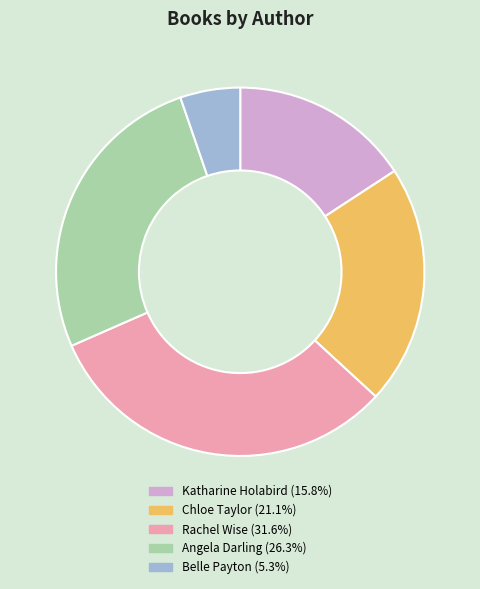

Is Belle Payton the majority of the pie?

No